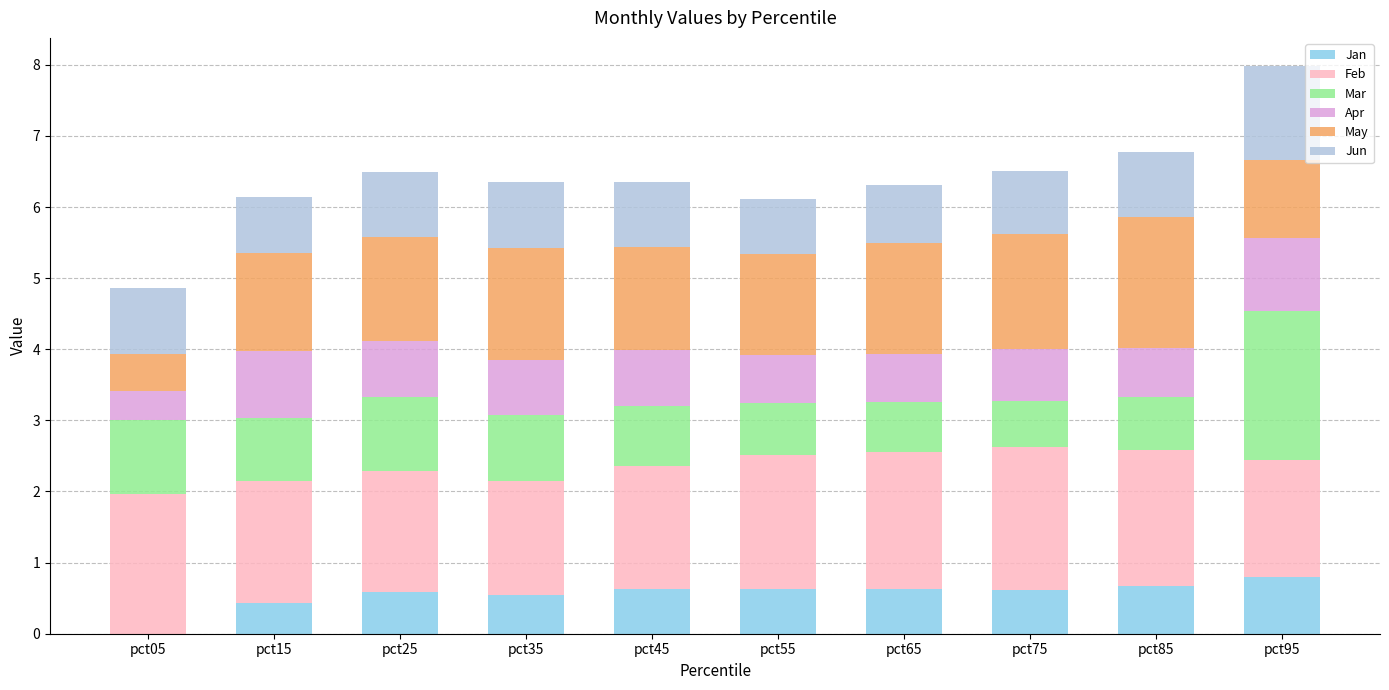

What is the difference between the maximum and minimum values in the May series?

1.3